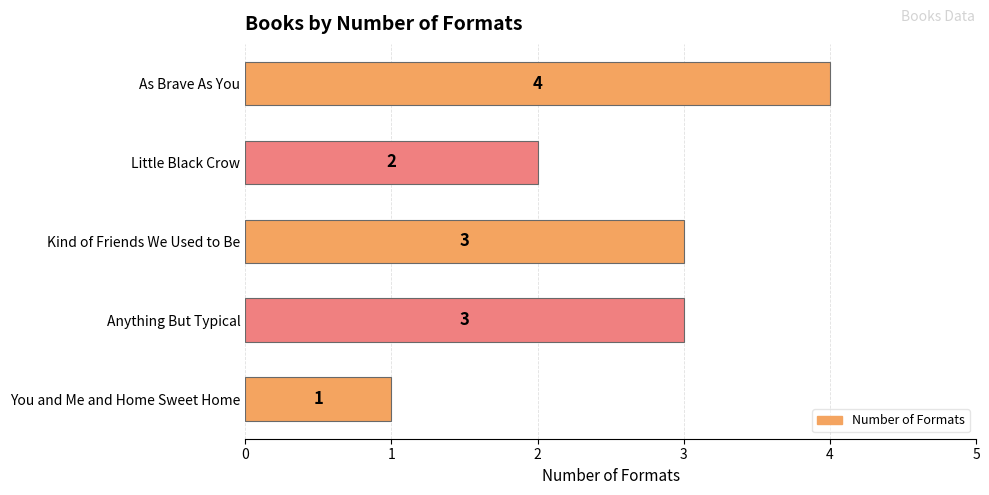

What is the difference between the maximum and minimum values?

3